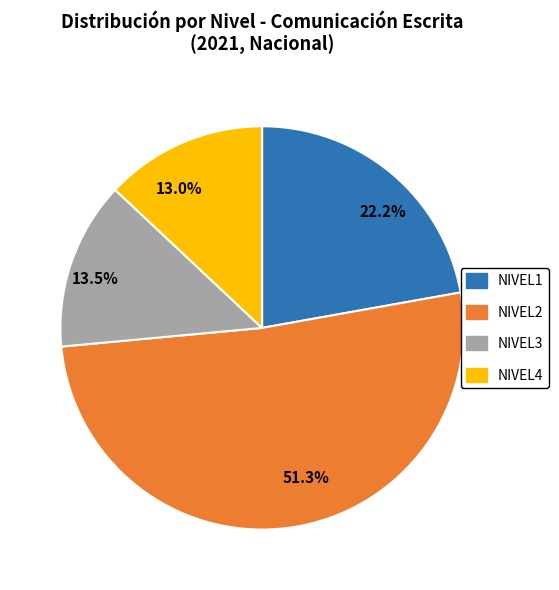

Between 22.2% and 13.5%, which is larger?

22.2%